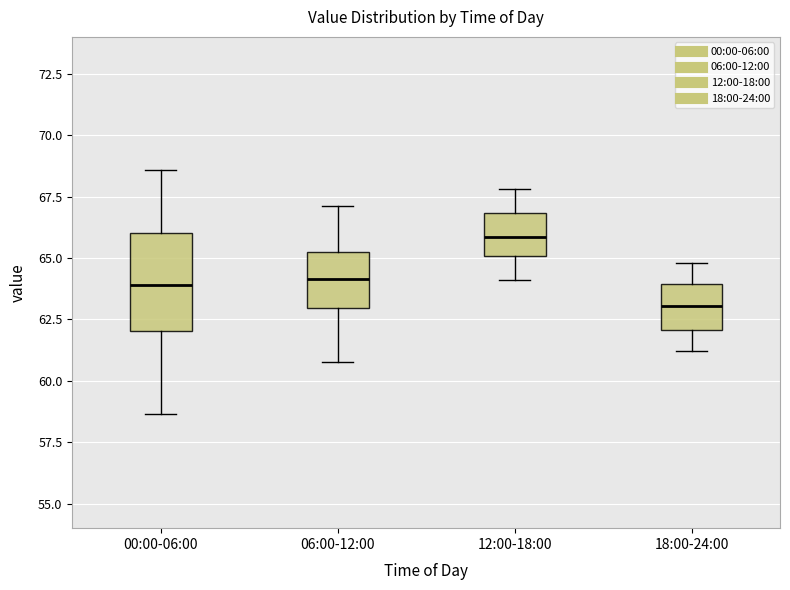

Which box's median line is the lowest?

18:00-24:00